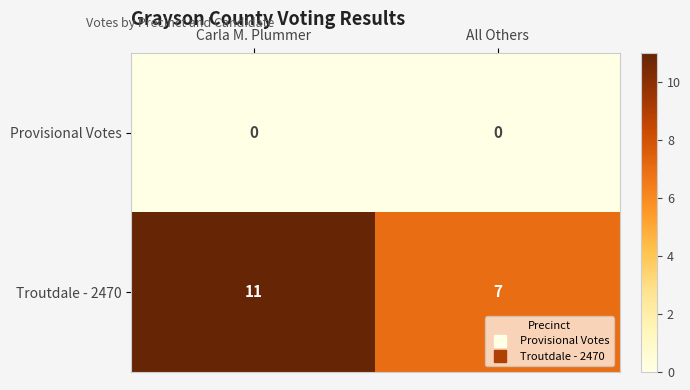

The Provisional Votes series shows 0 at Carla M. Plummer. True or false?

True